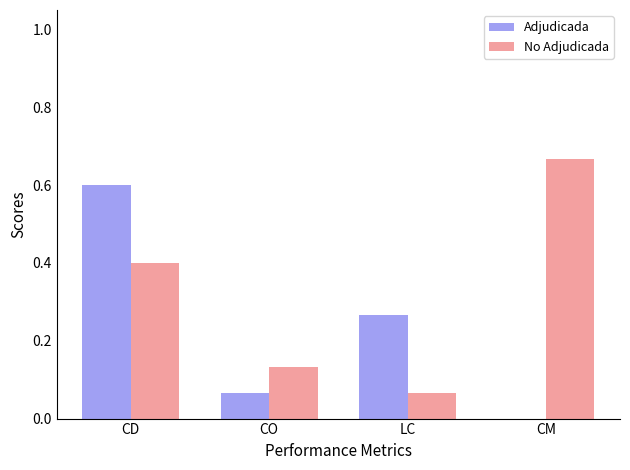

The No Adjudicada series shows 0.2 at CM. True or false?

False